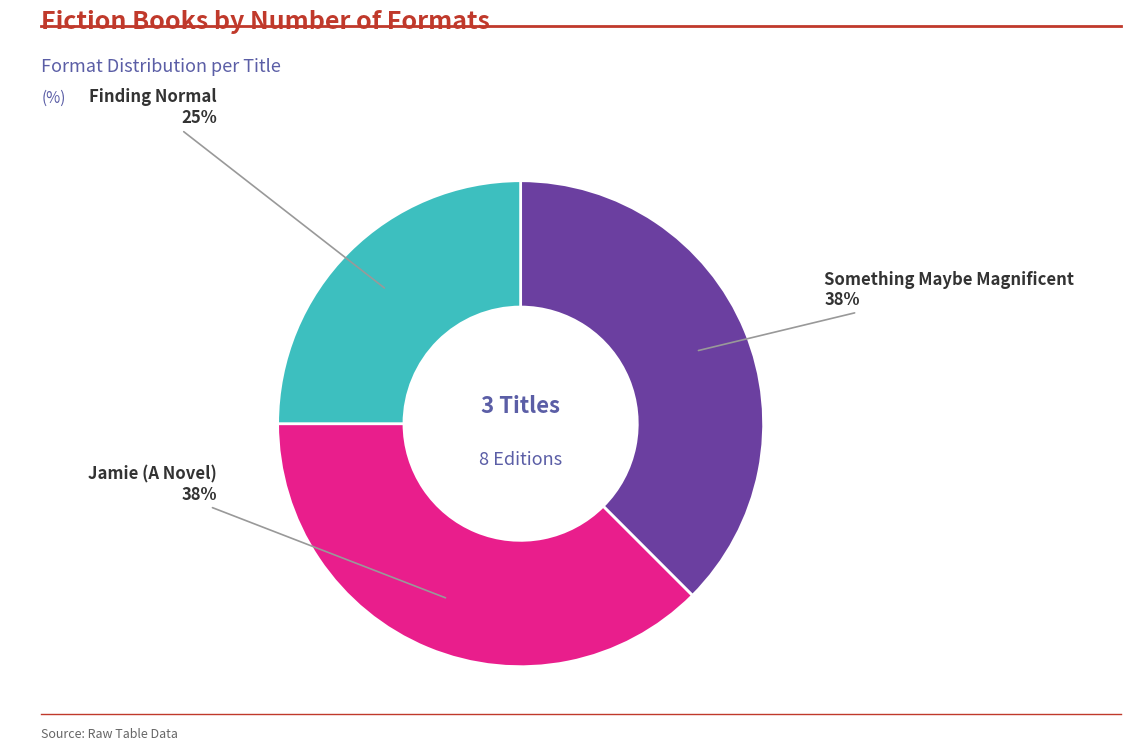

To the nearest percent, what is the average slice percentage?

33%